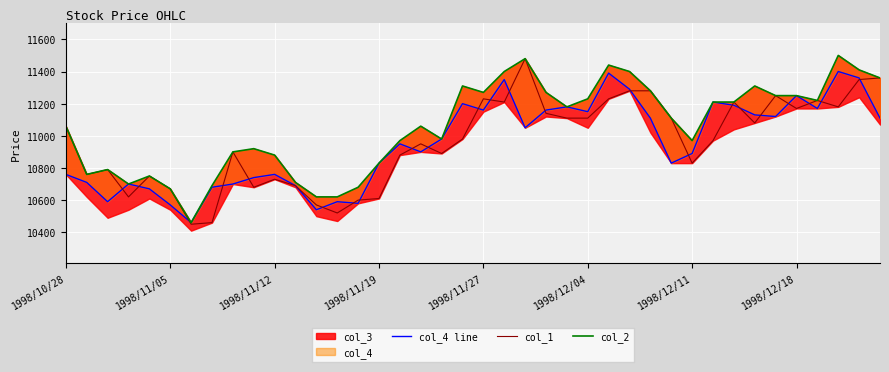

Between 1998/12/04 and 17, which series saw the biggest shift?

col_2